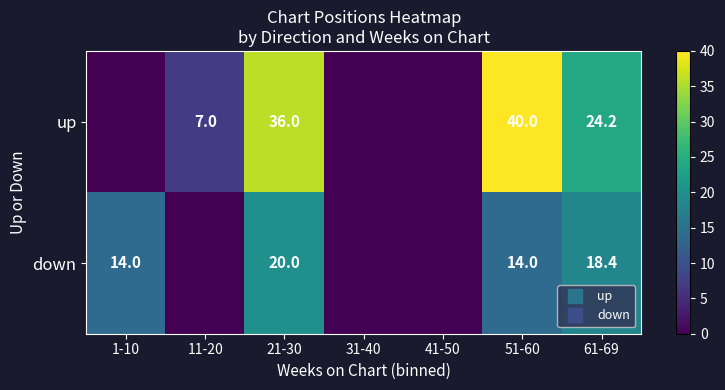

Rank the series by their maximum value, from highest to lowest.

up, down